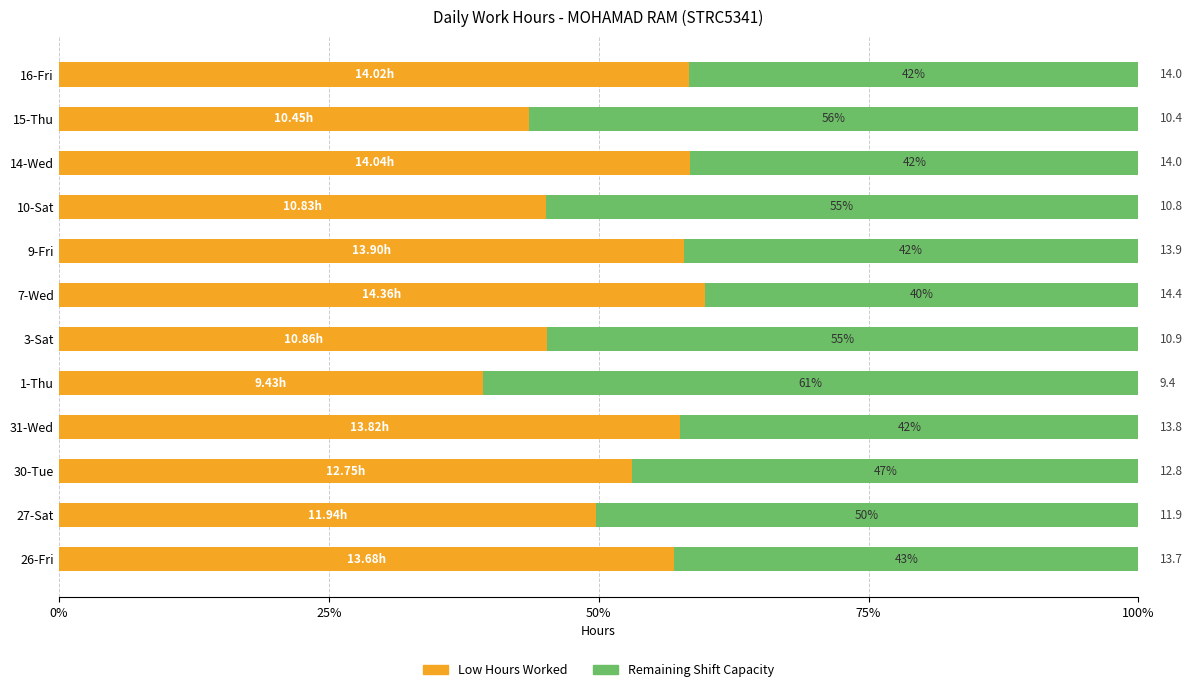

Reading left to right, list all the values displayed in this chart.

Low Hours Worked: 57.0	49.8	53.1	57.6	39.3	45.2	59.8	57.9	45.1	58.5	43.5	58.4
Remaining Capacity: 43.0	50.3	46.9	42.4	60.7	54.8	40.2	42.1	54.9	41.5	56.5	41.6